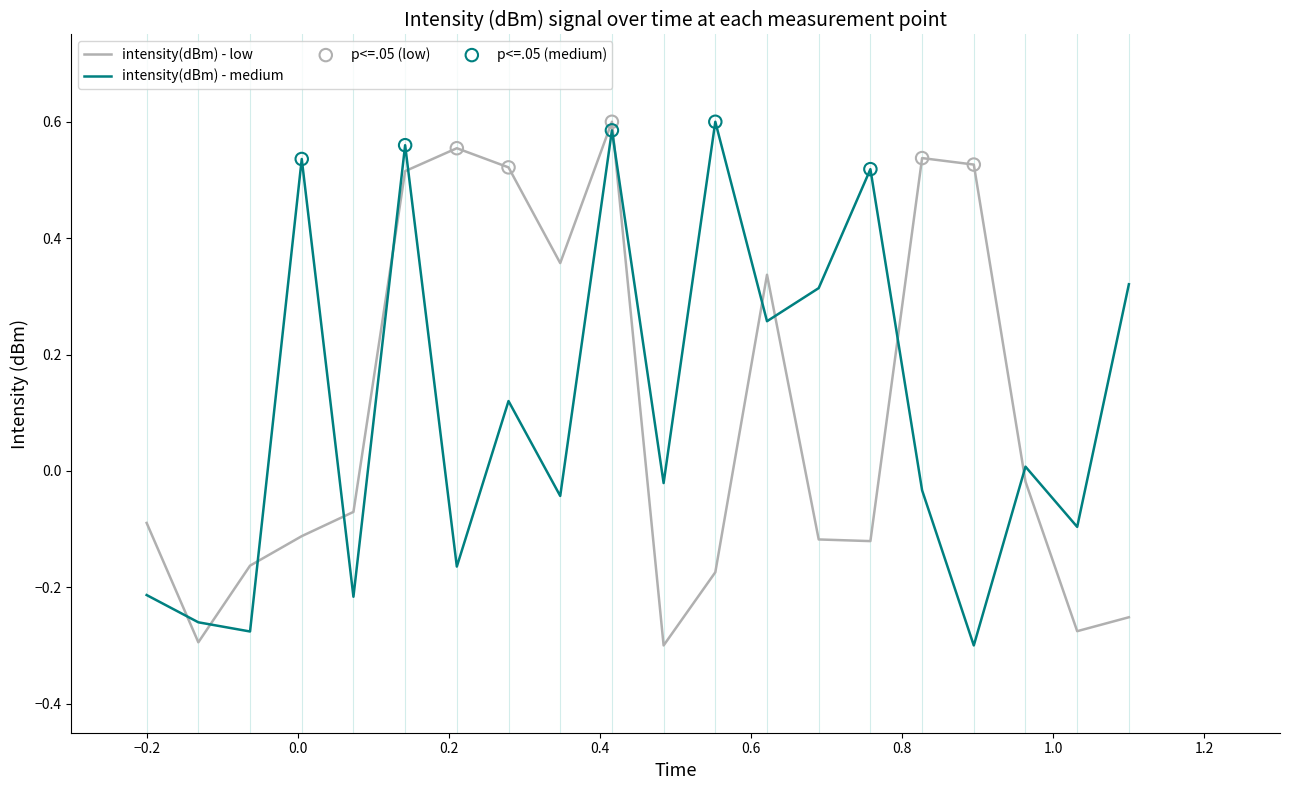

At how many categories does at least one series exceed 0?

14